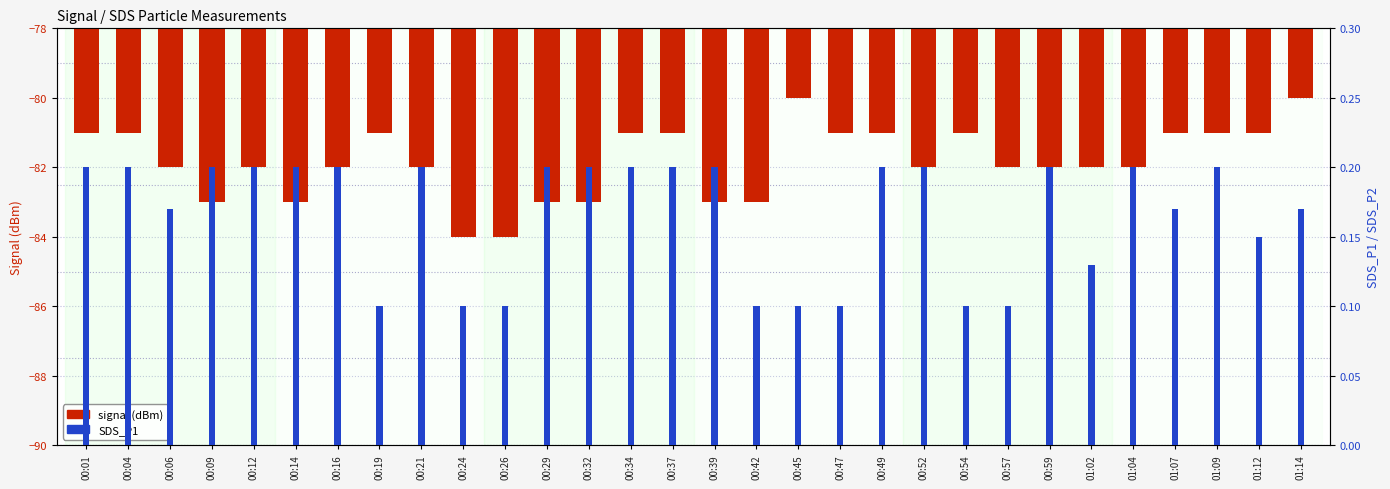

Reading left to right, what are all the values shown in this chart?

signal (dBm): -81.0	-81.0	-82.0	-83.0	-82.0	-83.0	-82.0	-81.0	-82.0	-84.0	-84.0	-83.0	-83.0	-81.0	-81.0	-83.0	-83.0	-80.0	-81.0	-81.0	-82.0	-81.0	-82.0	-82.0	-82.0	-82.0	-81.0	-81.0	-81.0	-80.0
SDS_P1: 0.2	0.2	0.2	0.2	0.2	0.2	0.2	0.1	0.2	0.1	0.1	0.2	0.2	0.2	0.2	0.2	0.1	0.1	0.1	0.2	0.2	0.1	0.1	0.2	0.1	0.2	0.2	0.2	0.1	0.2